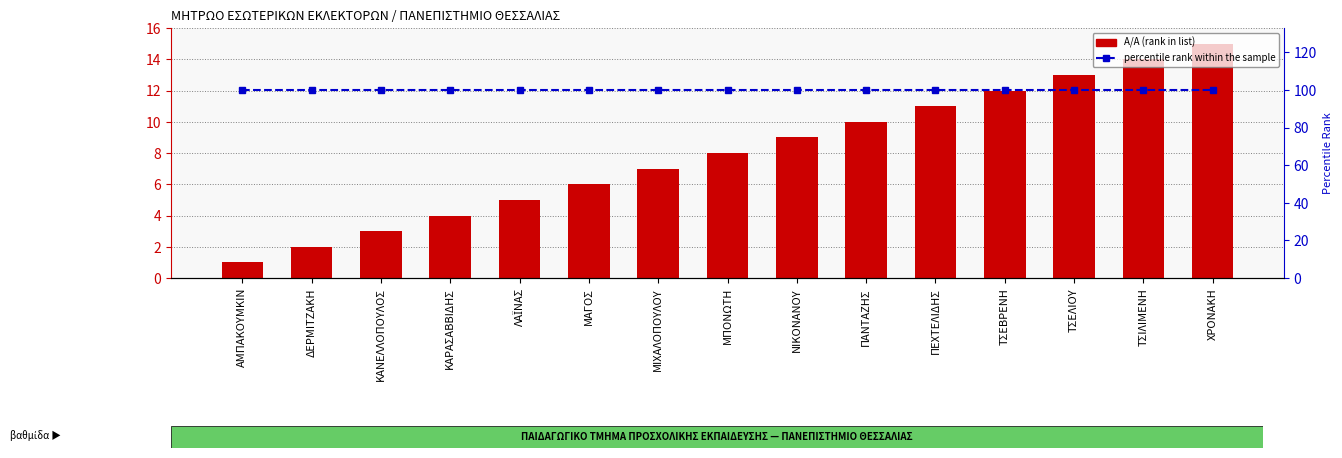

The value of percentile rank within the sample at ΤΣΕΛΙΟΥ is 100. True or false?

True